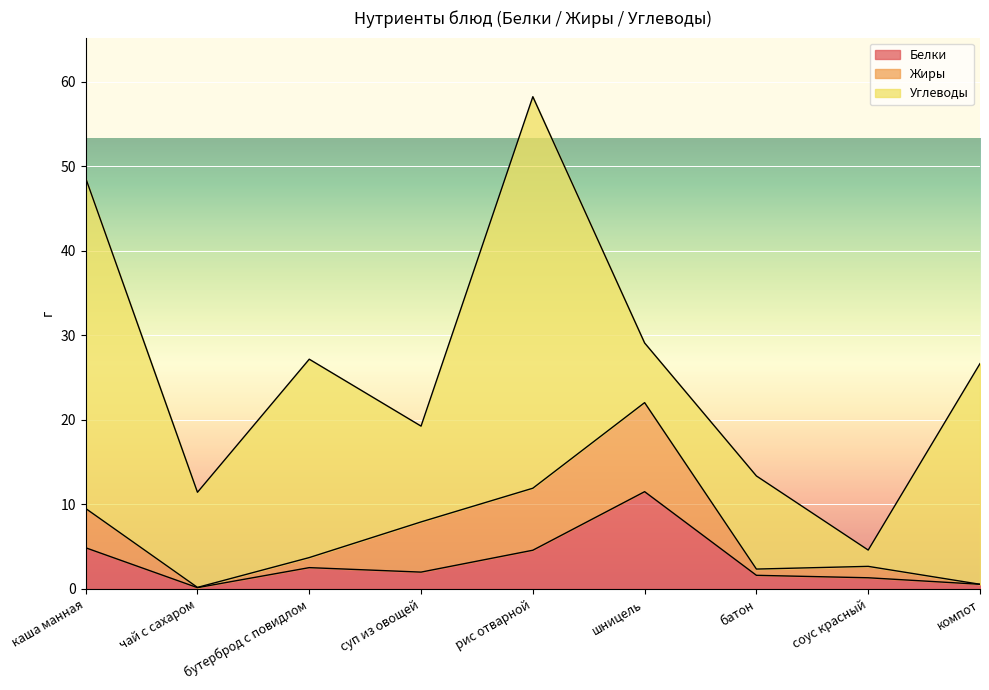

List the labels in order of Белки value, largest first.

шницель, каша манная, рис отварной, бутерброд с повидлом, суп из овощей, батон, соус красный, компот, чай с сахаром